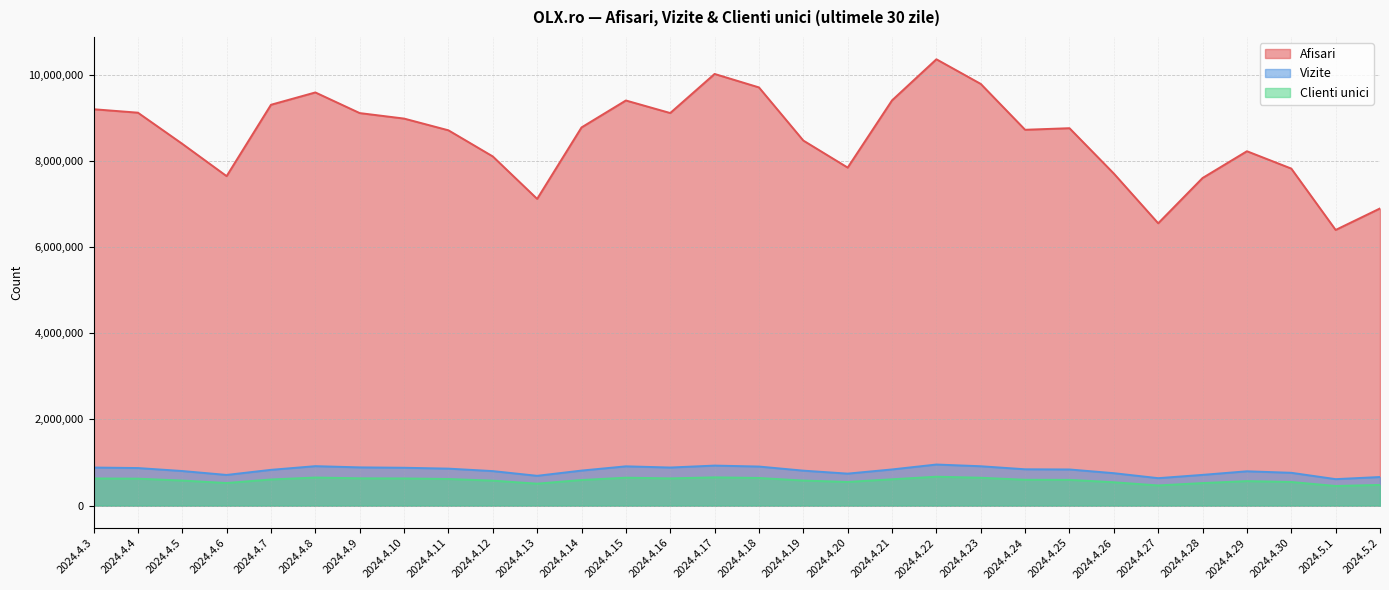

True or false: Clienti unici and Vizite intersect in this chart.

False